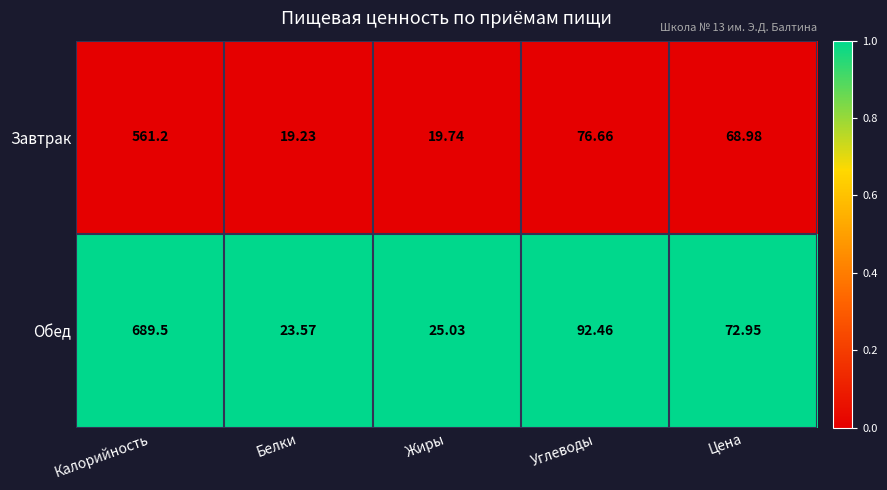

At which category does the chart reach its peak across all series?

Калорийность